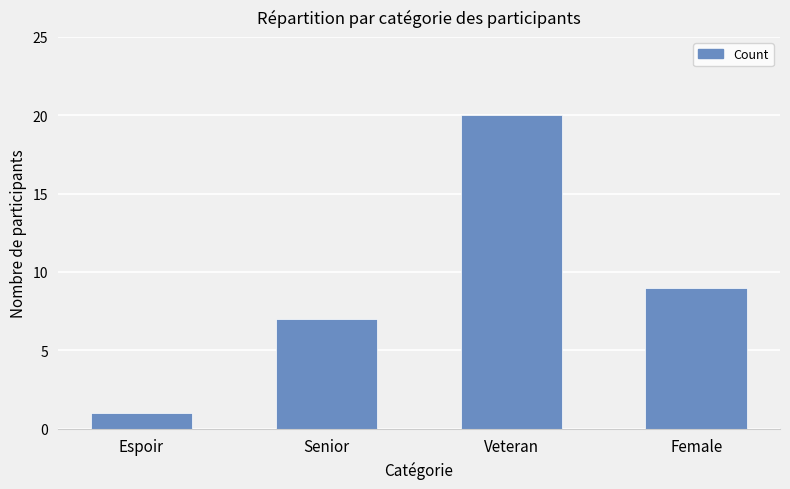

How many values are between 7 and 20?

3